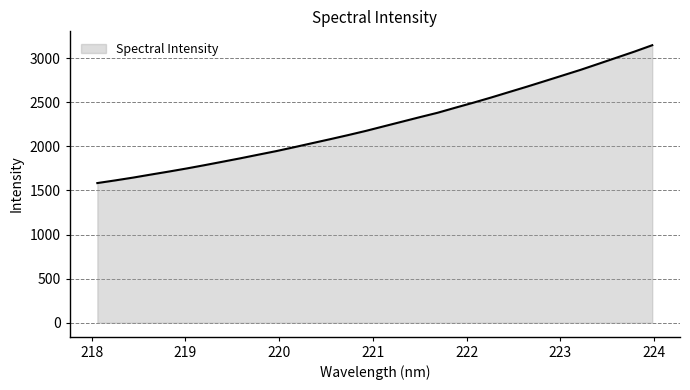

Does the chart display data point markers on the line(s)?

No